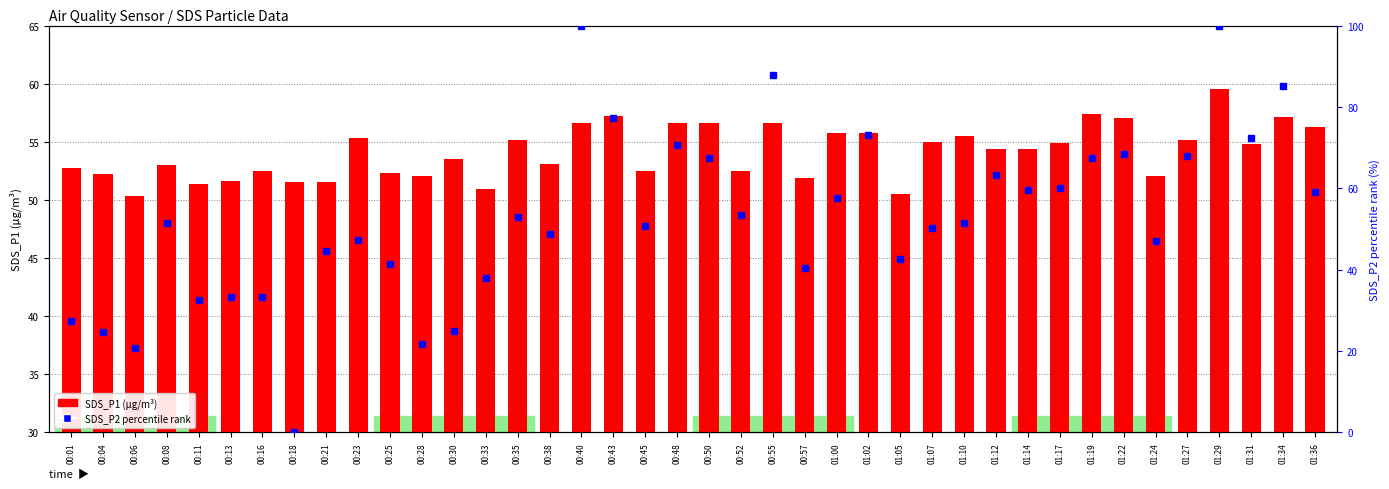

What value does the SDS_P1 series have at 00:33?

51.0